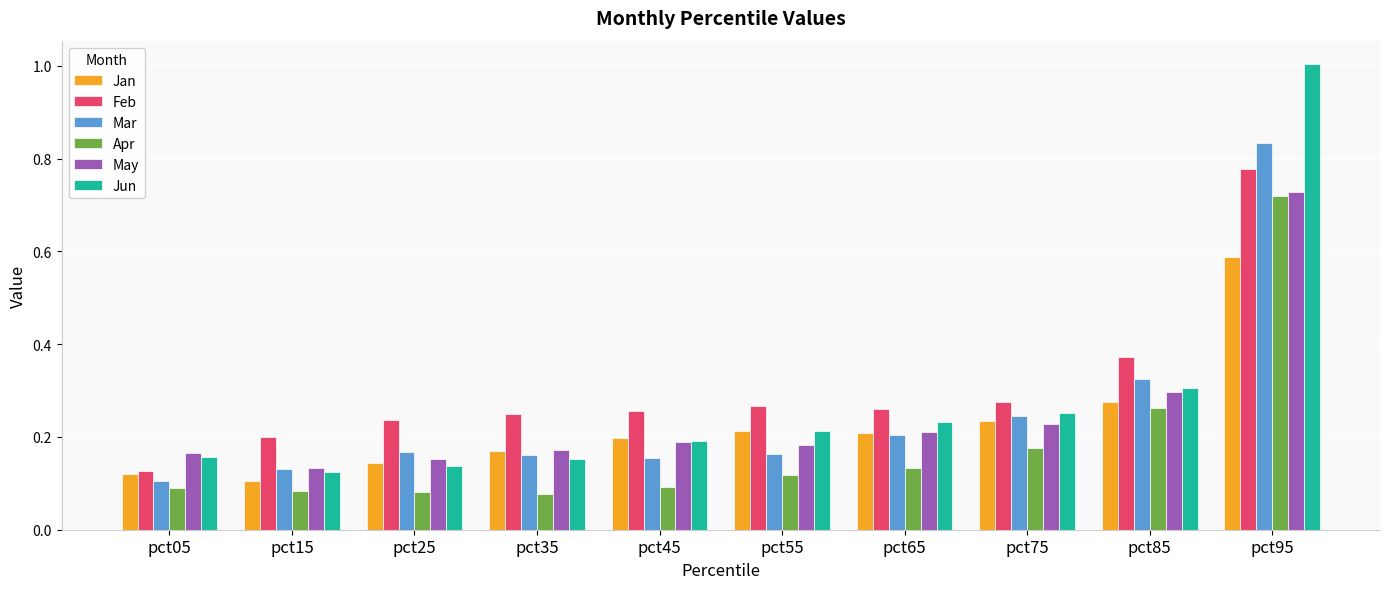

How many categories are shown in the chart?

10